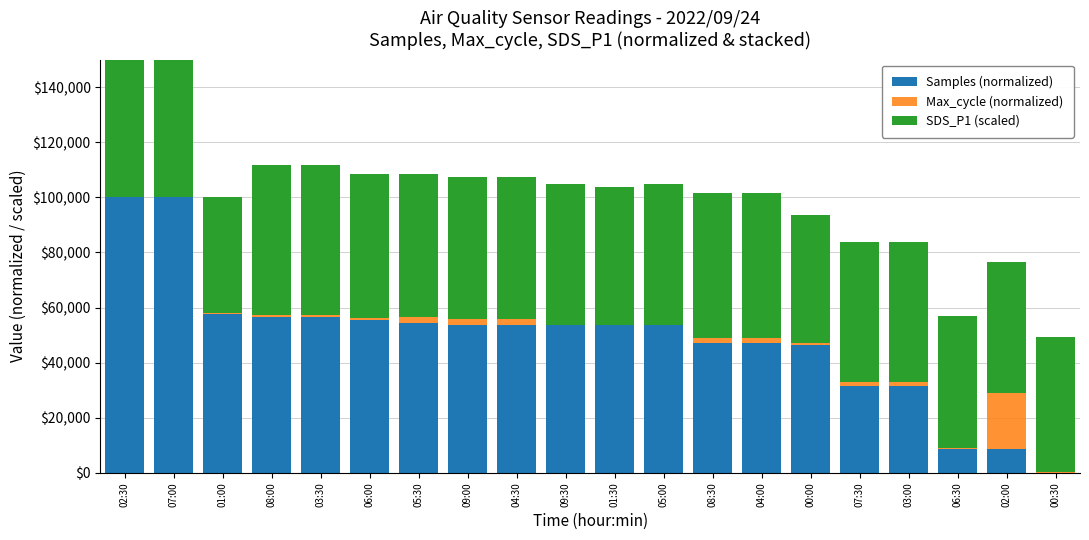

Where does the Samples (normalized) series first go above 53505?

02:30